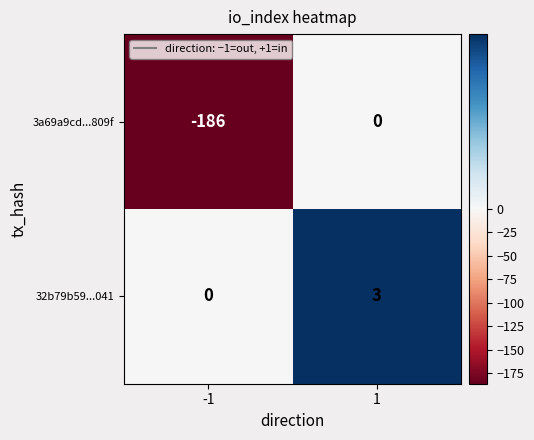

At which category does the chart reach its minimum across all series?

-1